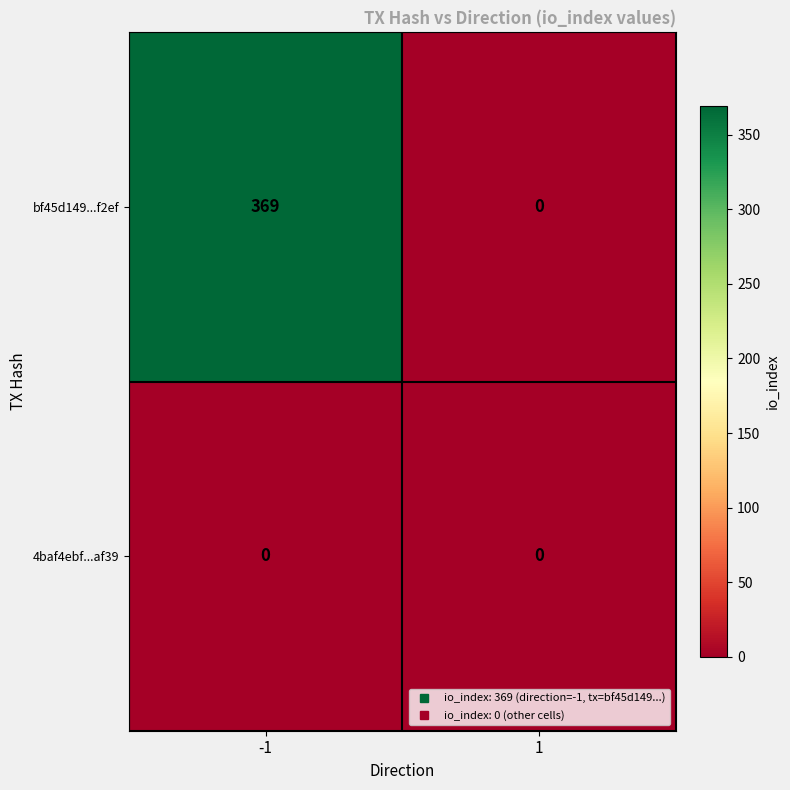

What is the greatest value displayed?

369